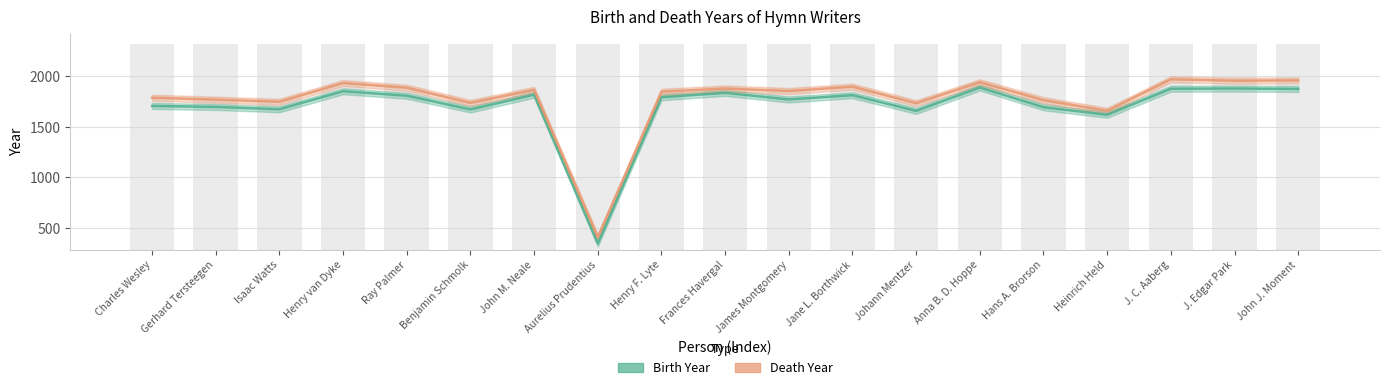

Reading left to right, what are all the values shown in this chart?

Birth Year: 1707	1697	1674	1852	1808	1672	1818	348	1793	1836	1771	1813	1658	1889	1694	1620	1877	1879	1875
Death Year: 1788	1769	1748	1933	1887	1737	1866	410	1847	1879	1854	1897	1734	1941	1764	1659	1970	1956	1959